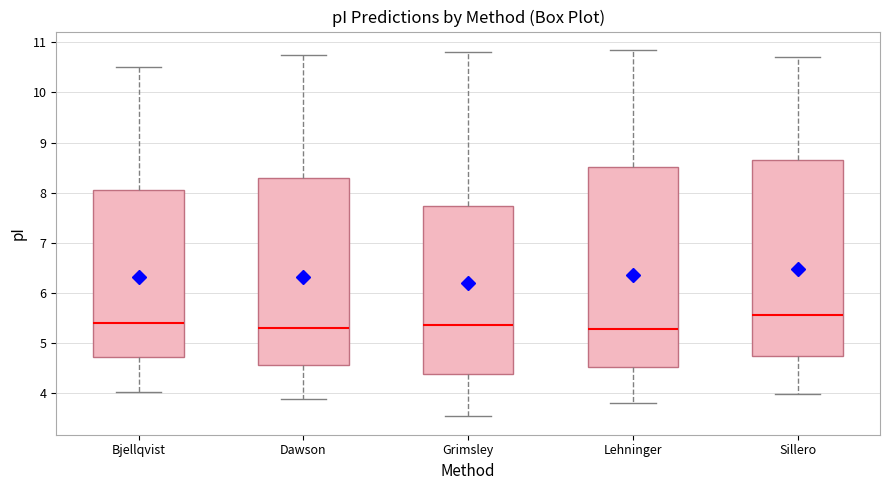

Reading left to right, read every box against the y-axis: the position of its median line, the range the box covers, and the ends of its whiskers. The values are not printed on the chart, so give them approximately, as read against the axis.

Bjellqvist: median 5.4, box 4.7 to 8.0, whiskers 4.0 to 10.5
Dawson: median 5.3, box 4.6 to 8.3, whiskers 3.9 to 10.7
Grimsley: median 5.4, box 4.4 to 7.7, whiskers 3.5 to 10.8
Lehninger: median 5.3, box 4.5 to 8.5, whiskers 3.8 to 10.8
Sillero: median 5.6, box 4.7 to 8.7, whiskers 4.0 to 10.7